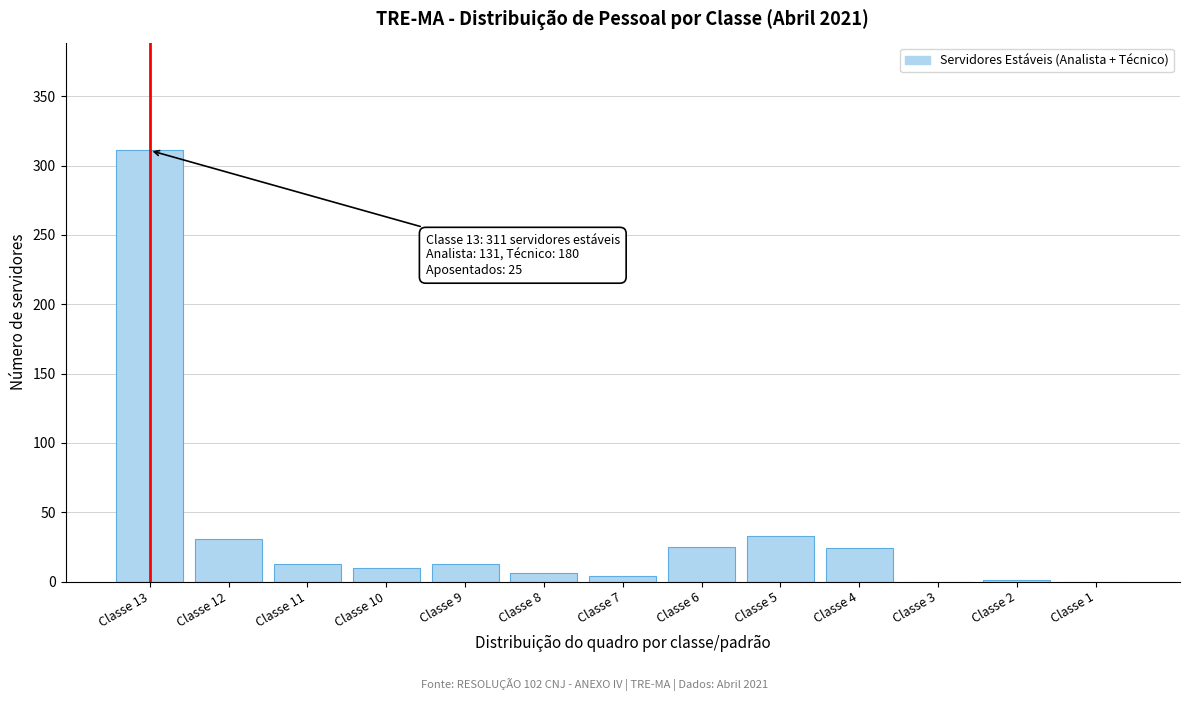

What is the change in value from Classe 13 to Classe 1?

-311